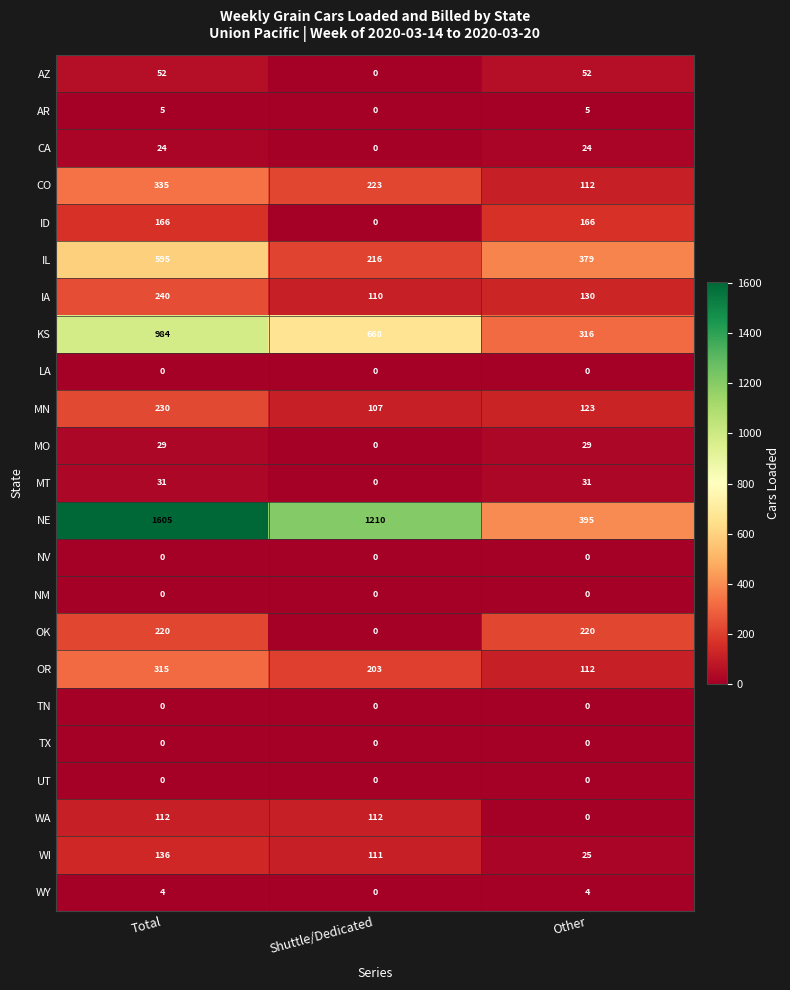

The value of NM at Other is 0. True or false?

True